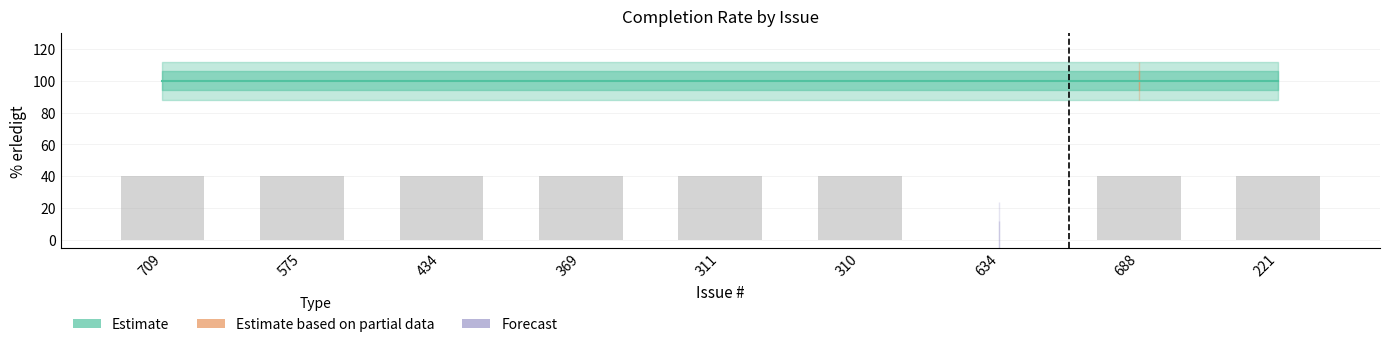

At which category does the chart reach its peak across all series?

709